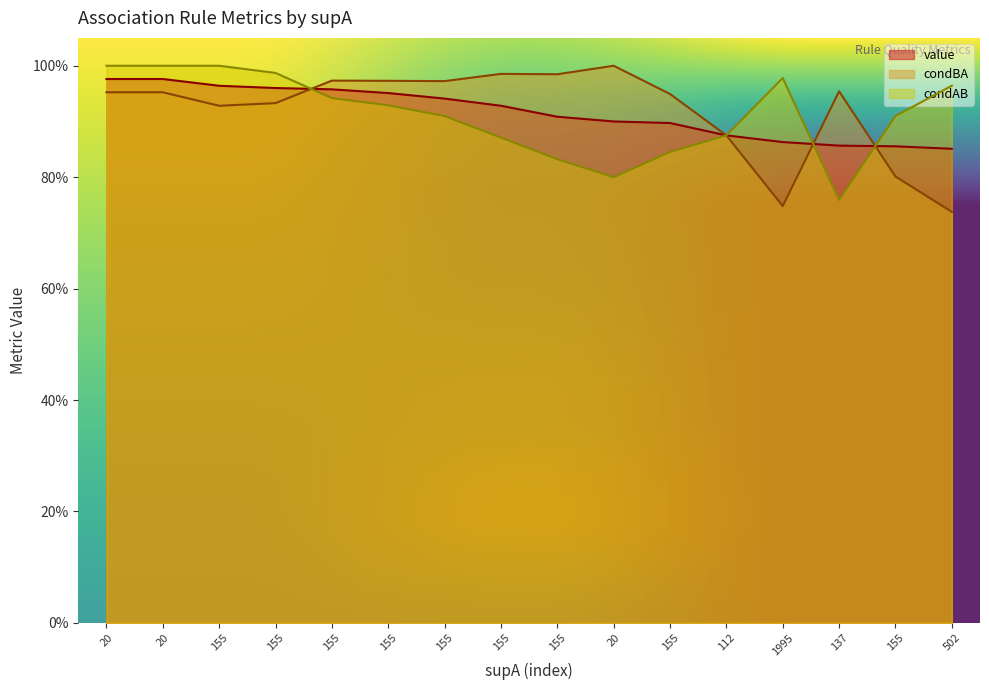

What is the label of the 5th point from the left?

155